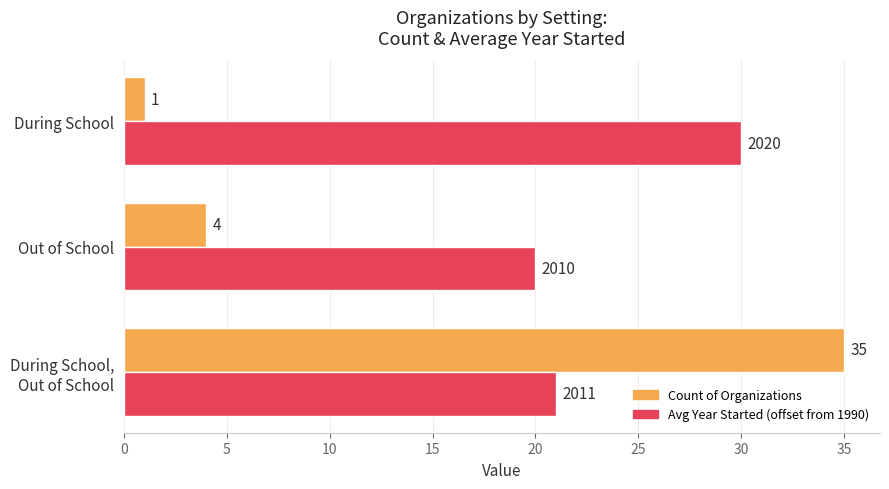

At how many categories does at least one series exceed 19?

3